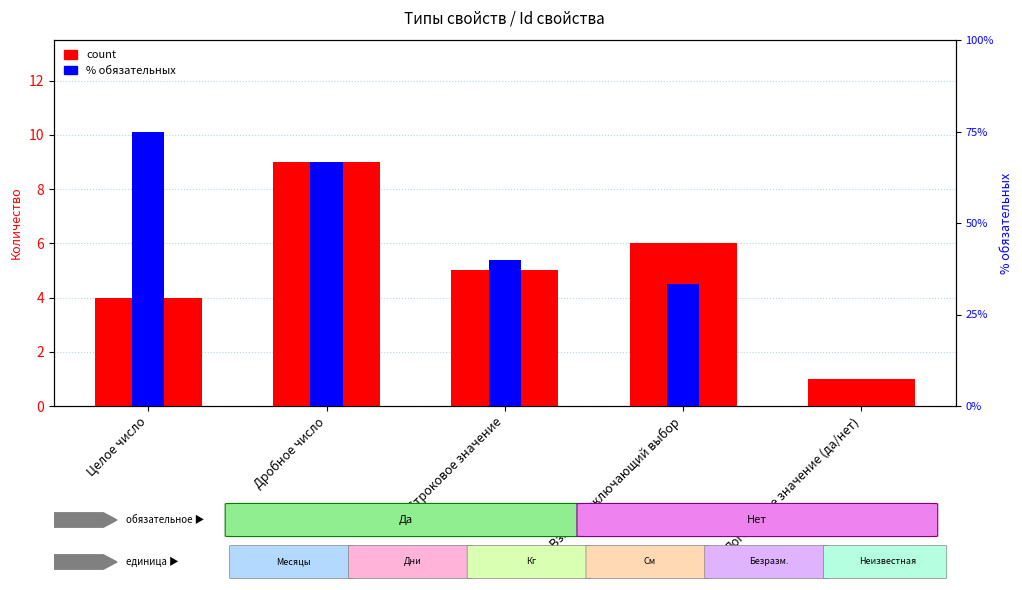

Where is % обязательных nearest to the value 37?

Строковое значение